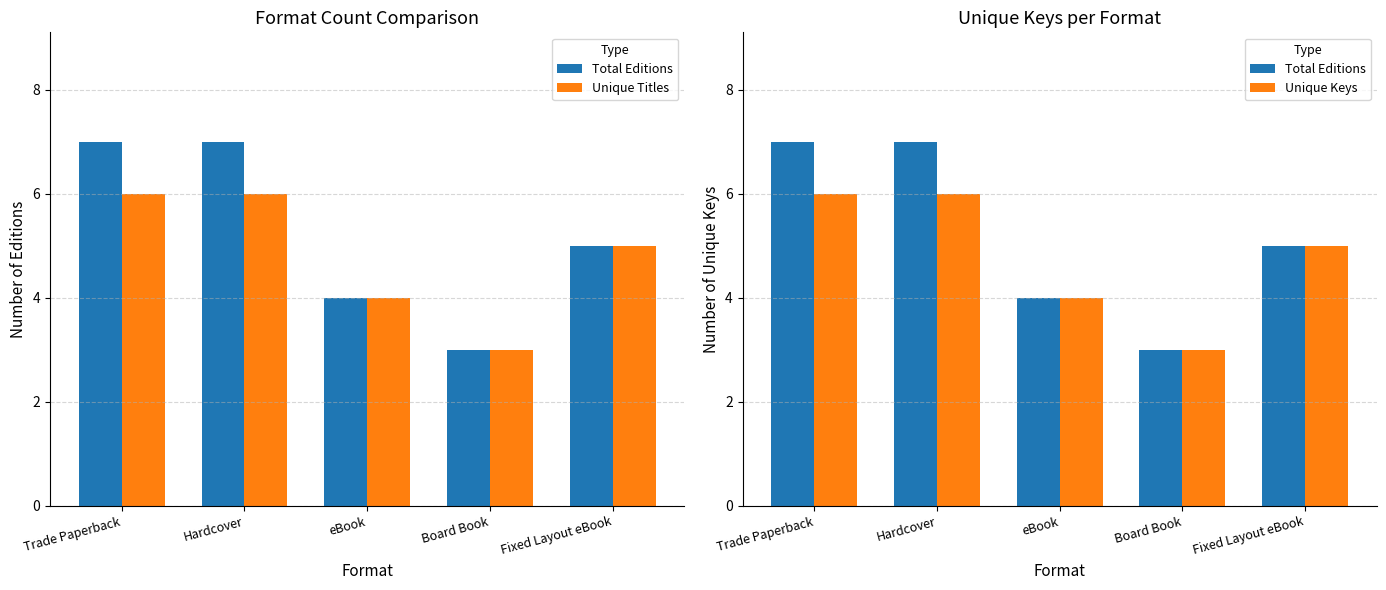

Which series has the largest range (max minus min)?

Total Editions